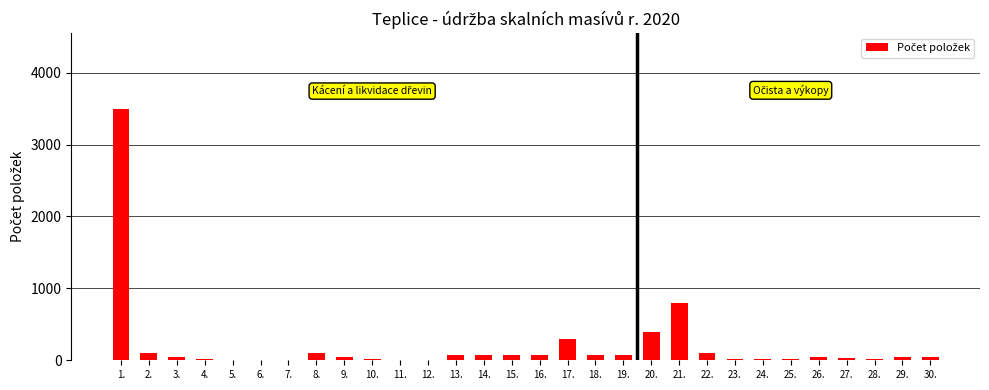

Is it true that the value at 23. is 20?

True